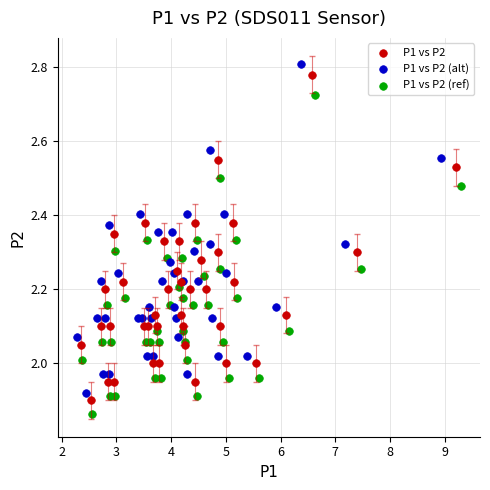

Which series has the widest spread of Y values?

P1 vs P2 (alt)